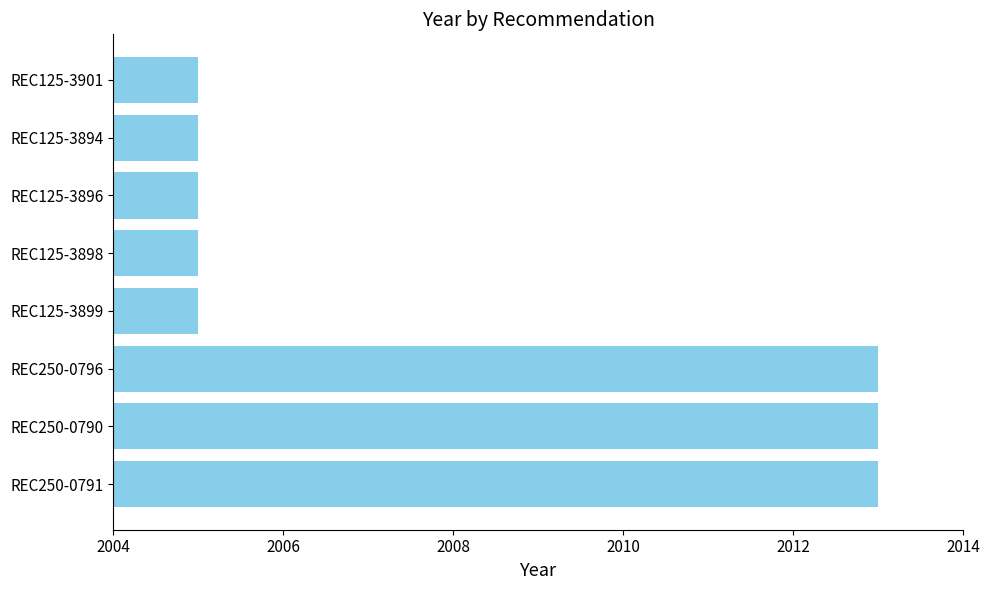

What is the change in value from REC250-0790 to REC125-3899?

-8